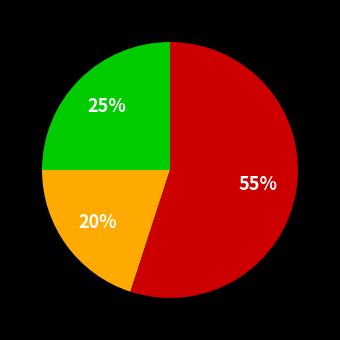

How many segments does this pie chart have?

3